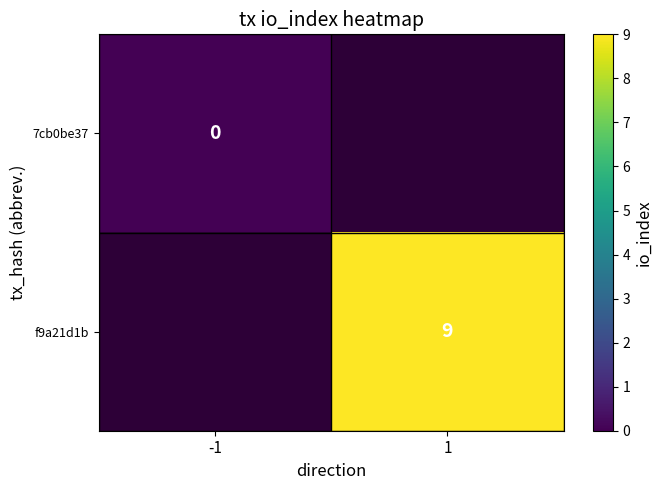

The value of f9a21d1b at 1 is 2. True or false?

False